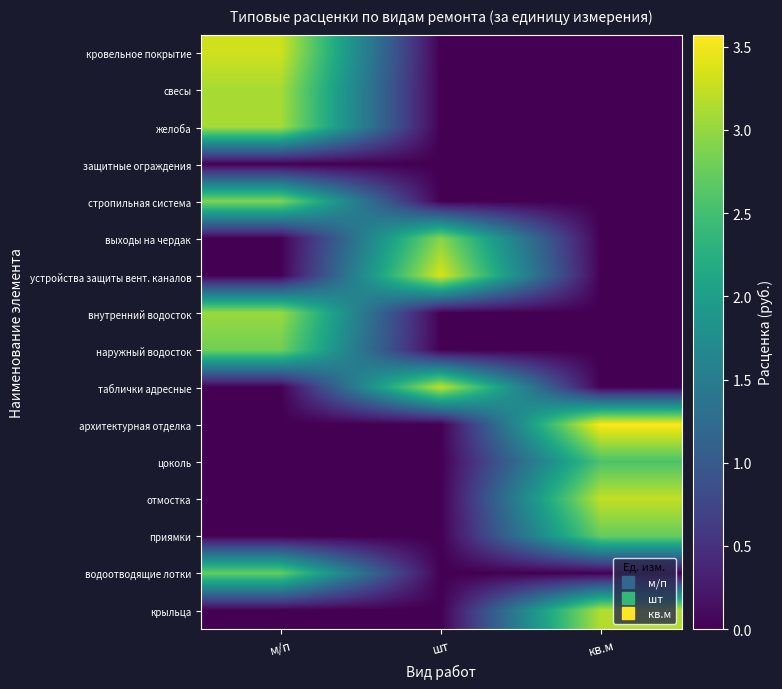

At which category is the sum across all series the highest?

м/п